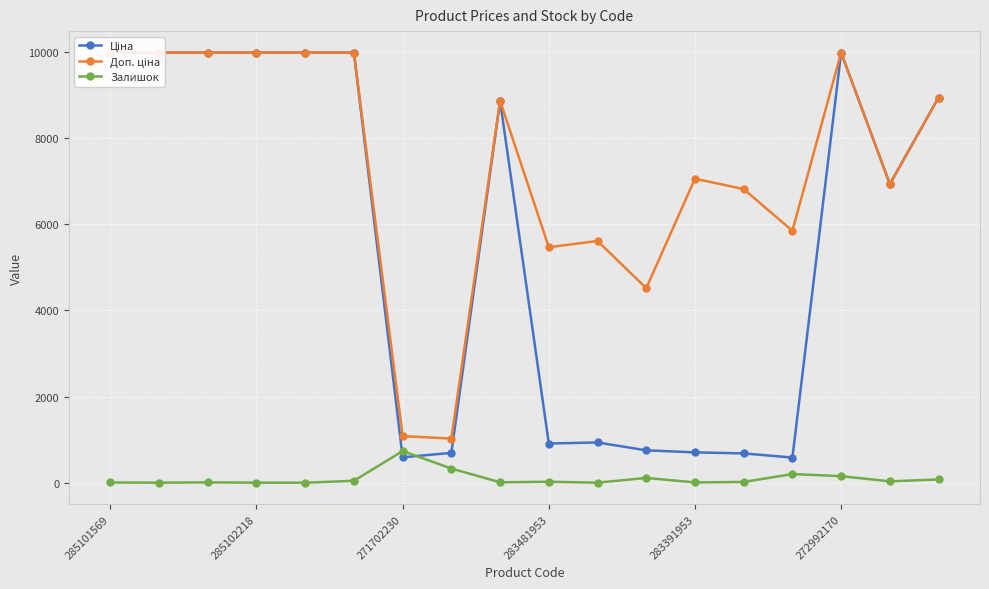

How many values in the Ціна series are below 8856?

9